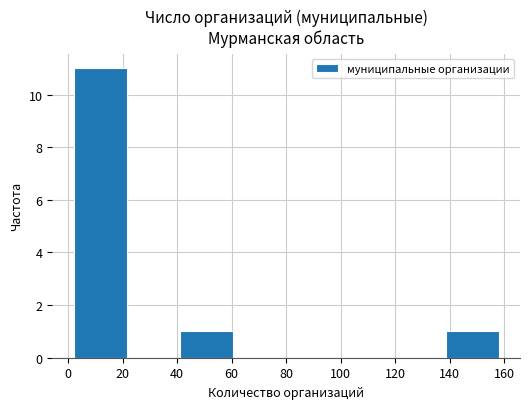

Over which range of the x-axis is the bar tallest?

2.0 to 21.5